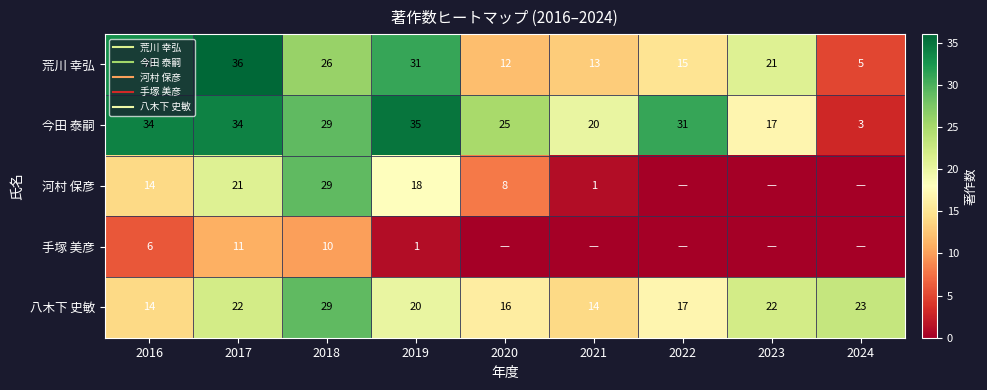

What is the difference between the highest and lowest values at 2016?

28